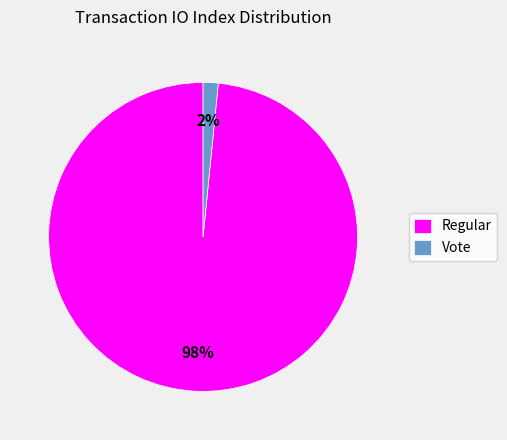

What percentage is the Regular slice, to the nearest percent?

98%